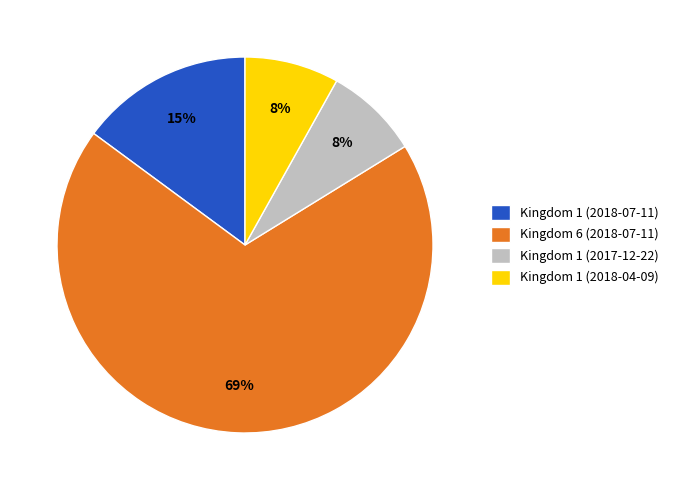

Between Kingdom 6 (2018-07-11) and Kingdom 1 (2018-04-09), which is larger?

Kingdom 6 (2018-07-11)